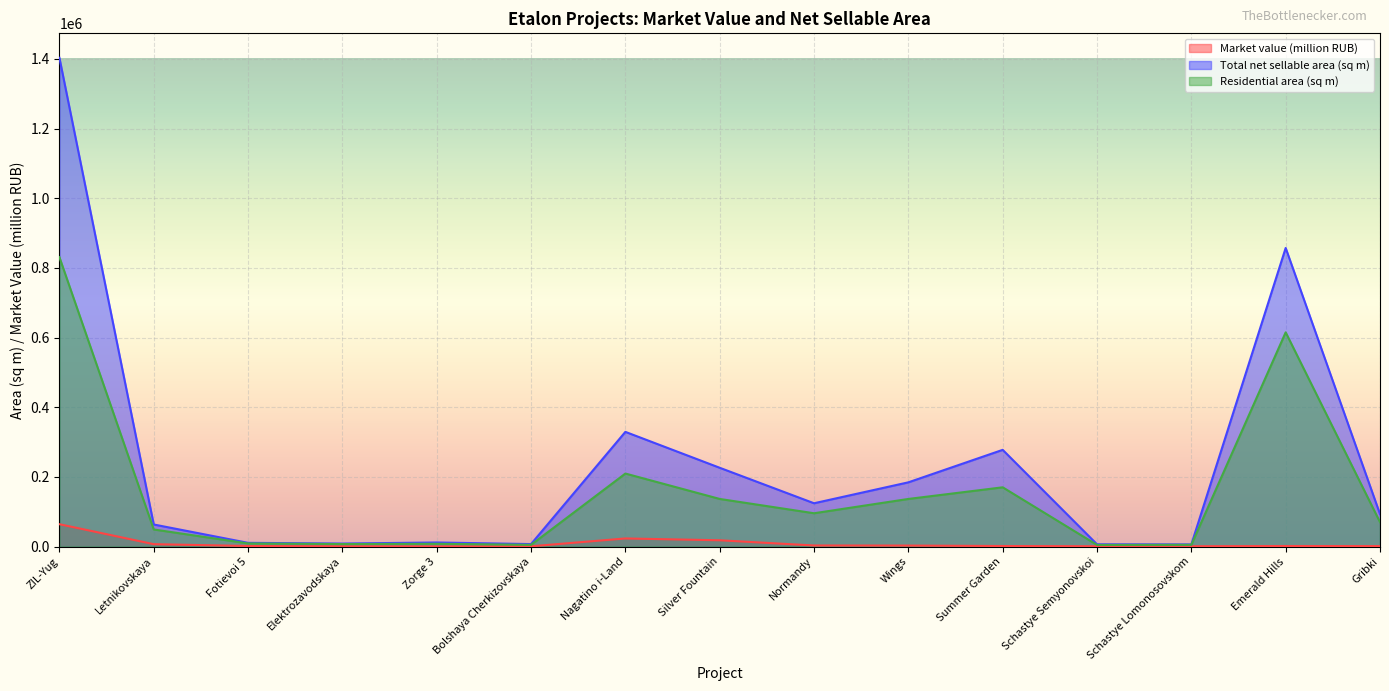

What is the label of the 13th point from the left?

Schastye Lomonosovskom